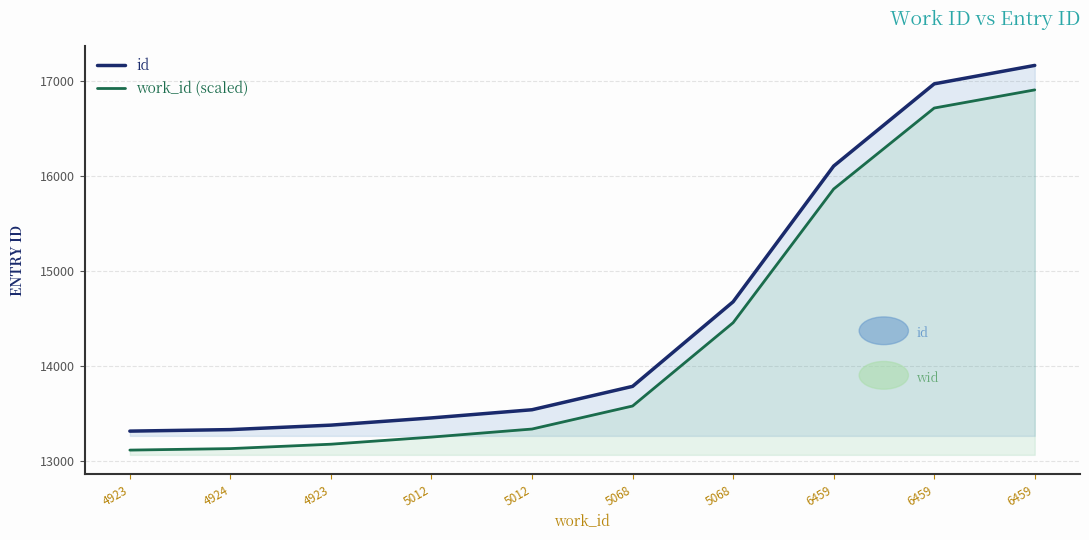

At how many categories does at least one series exceed 14441?

4